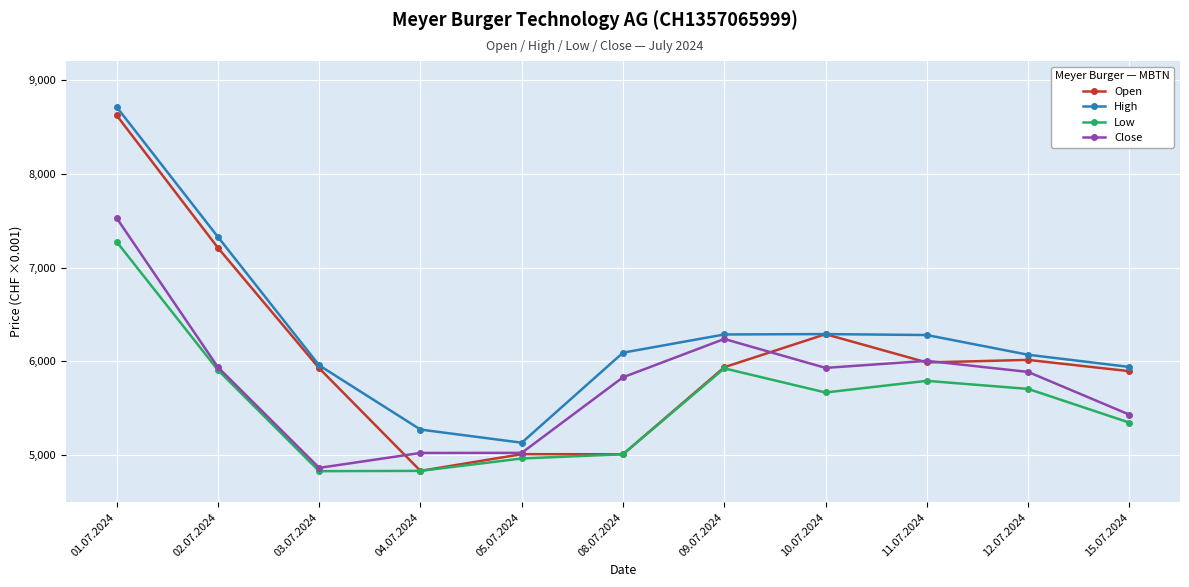

What value does the Open series have at 10.07.2024, to the nearest 50?

6300